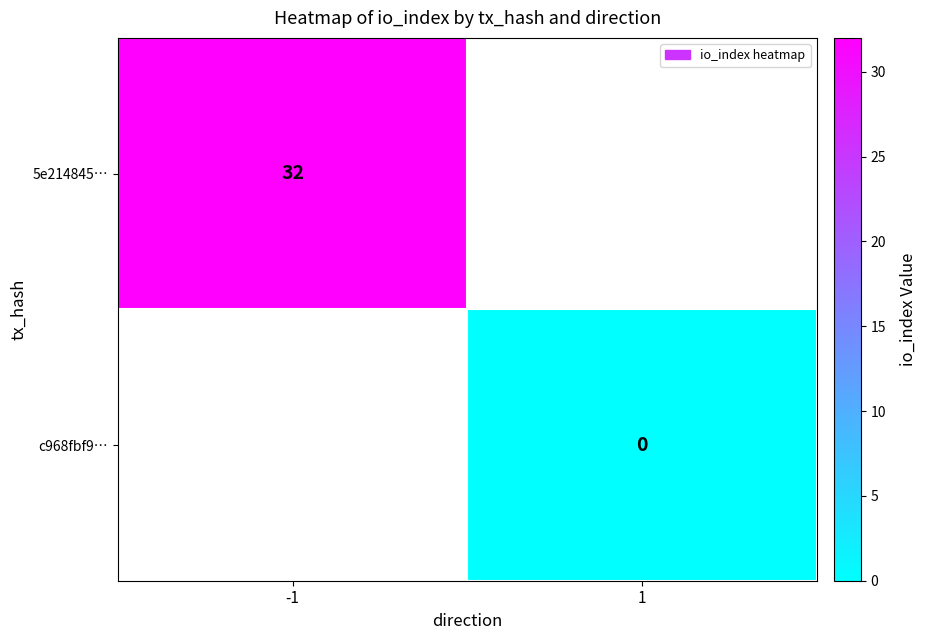

Is the value of 5e214845… at -1 greater than the value of c968fbf9… at 1?

Yes